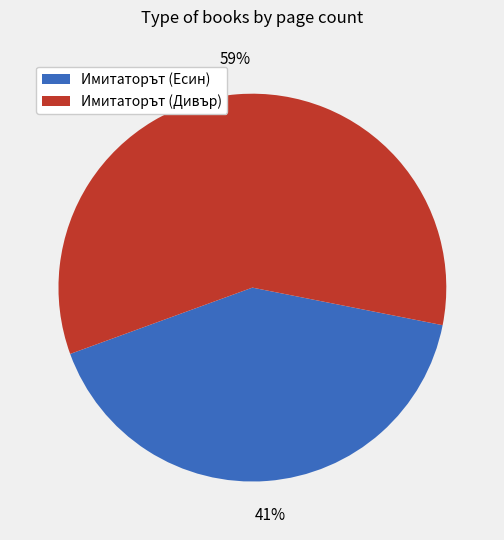

Does any single category account for the majority?

Yes